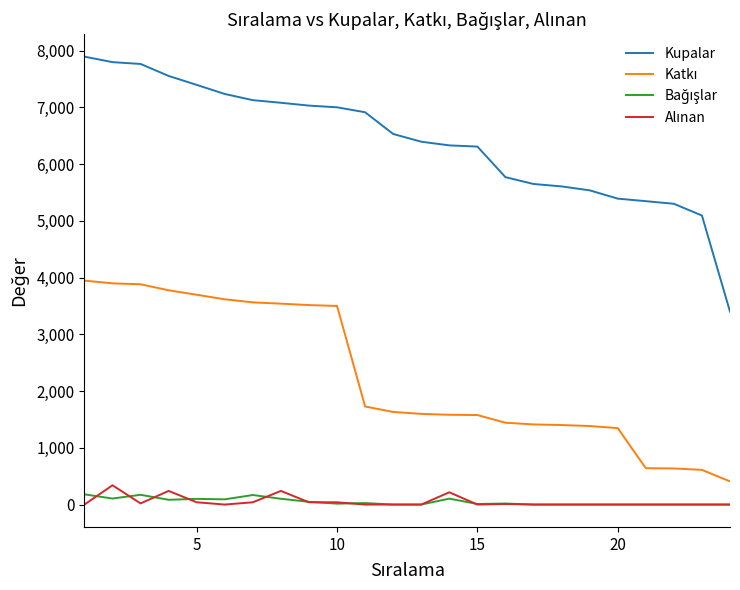

Which series has the largest range (max minus min)?

Kupalar